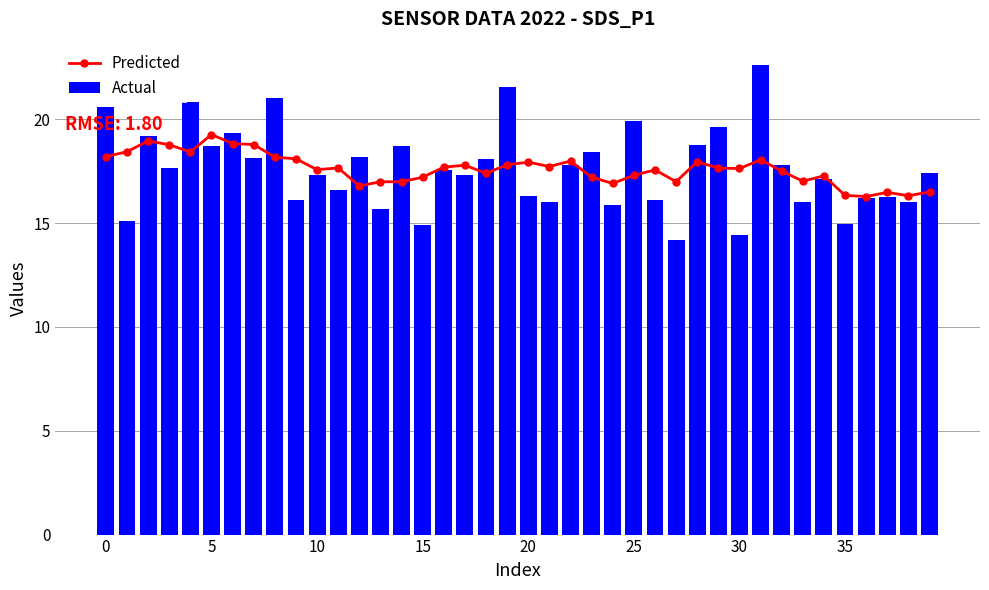

What is the average value of the Actual series?

17.6